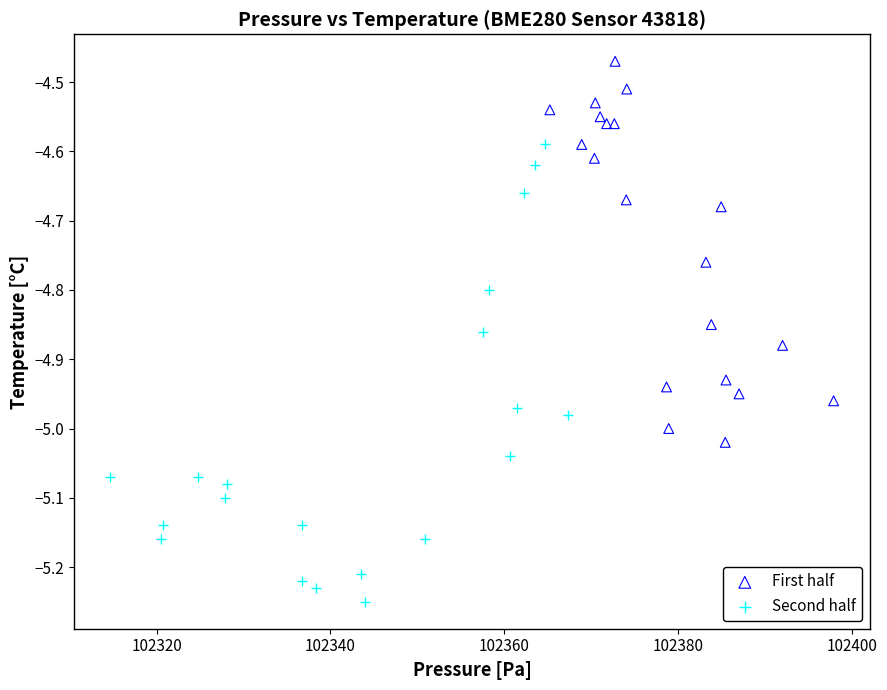

What are all the series names shown in the legend?

First half, Second half